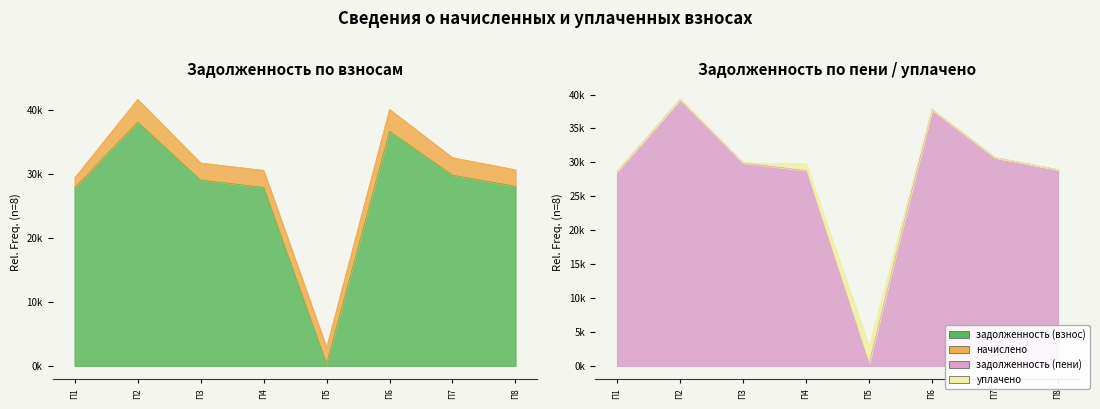

Where does the задолженность (пени) series first go above 29930?

П2